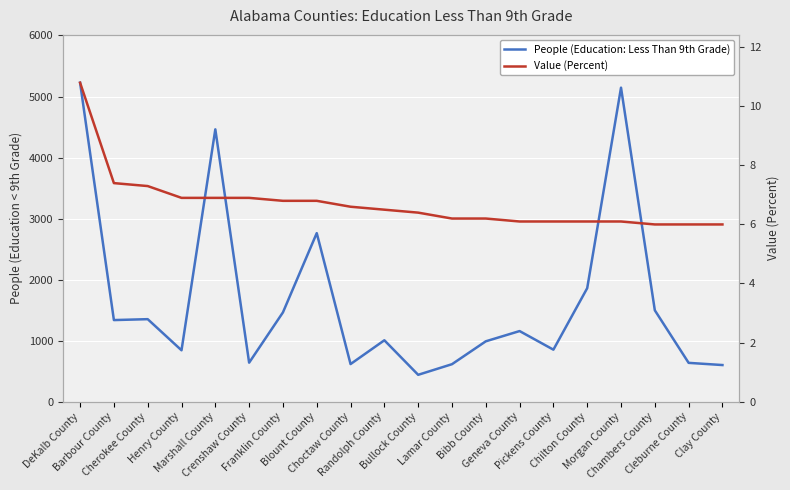

Rank the series by their maximum value, from lowest to highest.

Value (Percent), People (Education: Less Than 9th Grade)